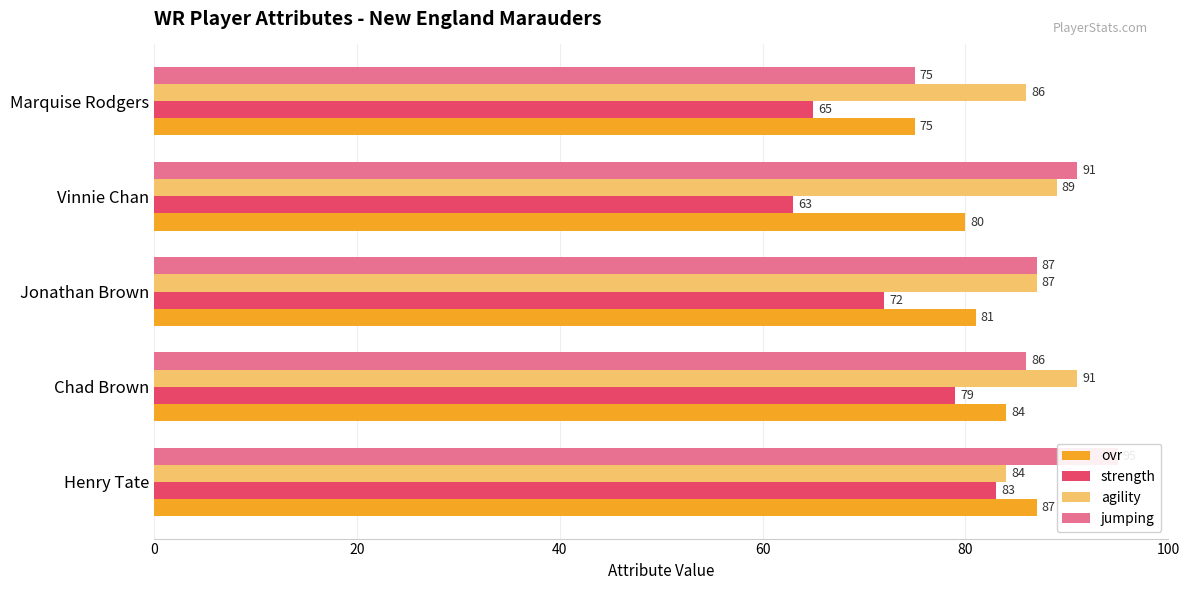

How many distinct data groups are displayed?

4